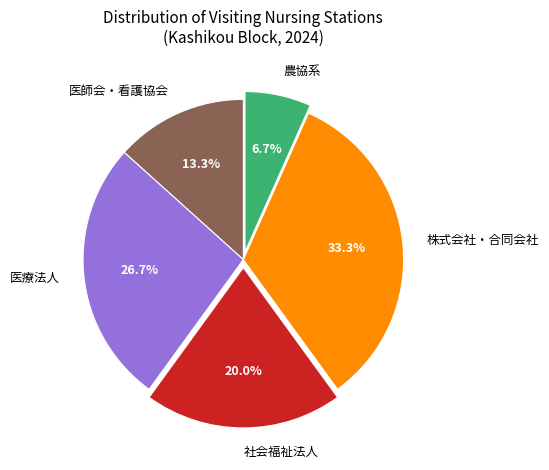

Which slice is the smallest?

農協系